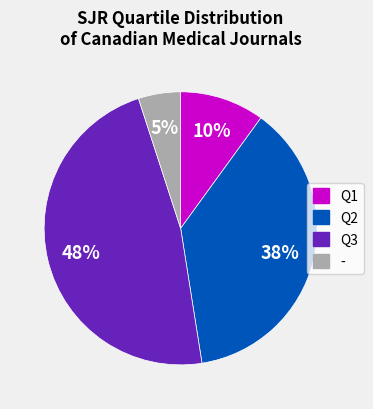

Does any single category account for the majority?

No